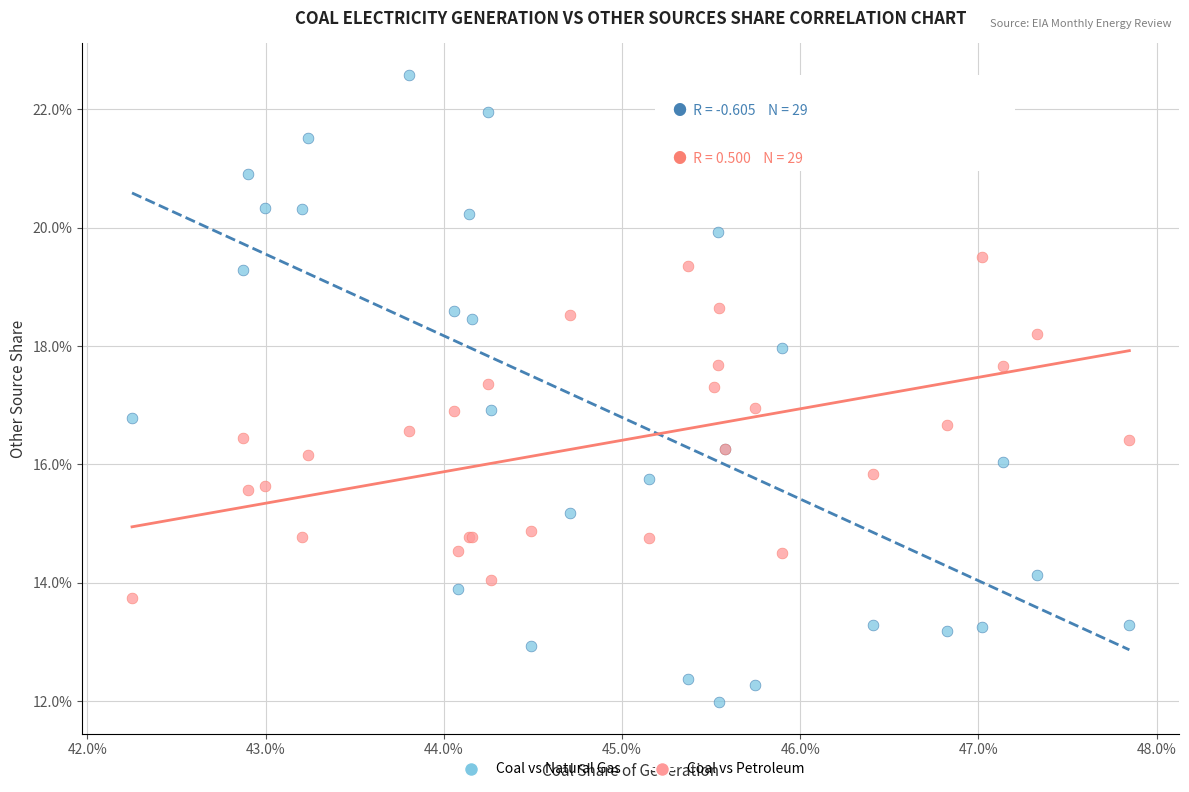

What are all the series names shown in the legend?

Coal vs Natural Gas, Coal vs Petroleum